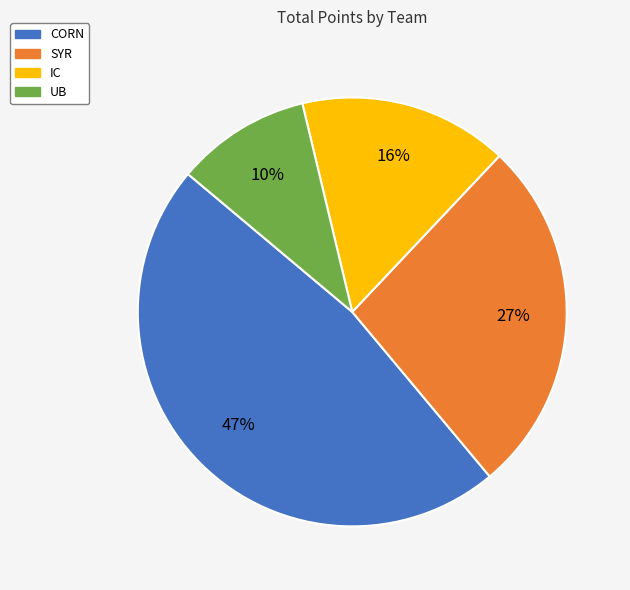

Is the sum of IC and SYR greater than half?

No